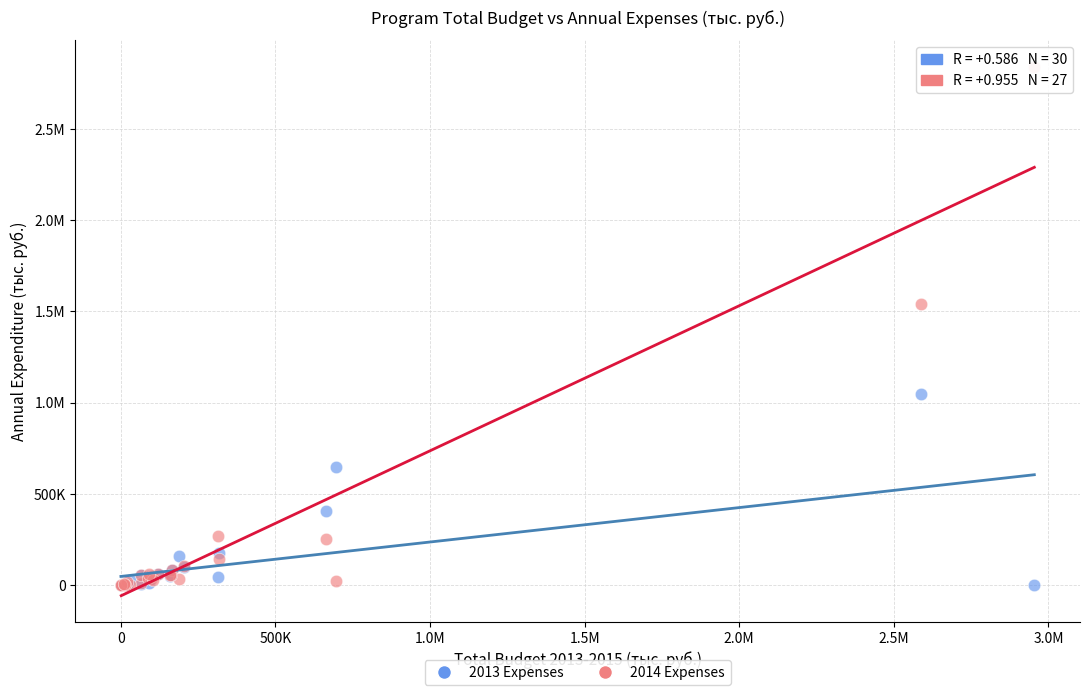

What are all the series names shown in the legend?

2013 Expenses, 2014 Expenses